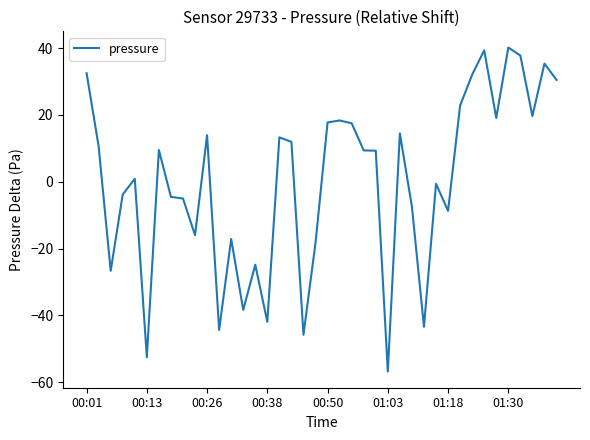

What is the difference between the maximum and minimum values?

97.0